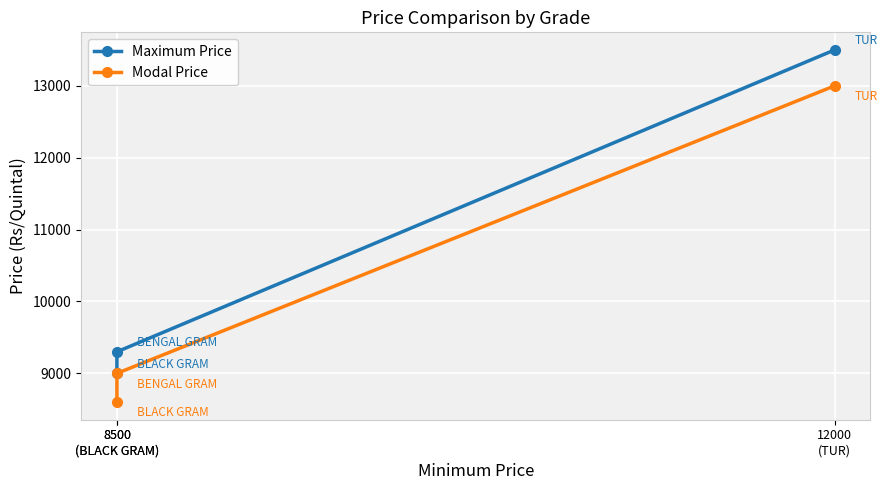

At which label does Maximum Price reach its peak?

12000
(TUR)